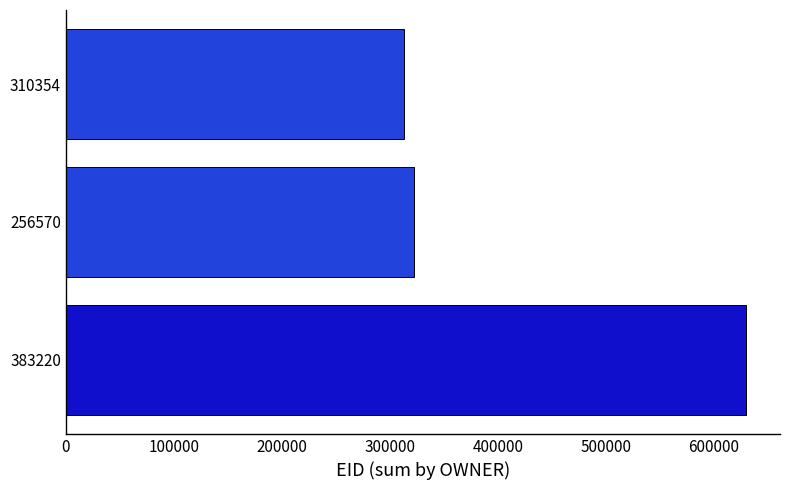

Which has a higher value, 383220 or 256570?

383220